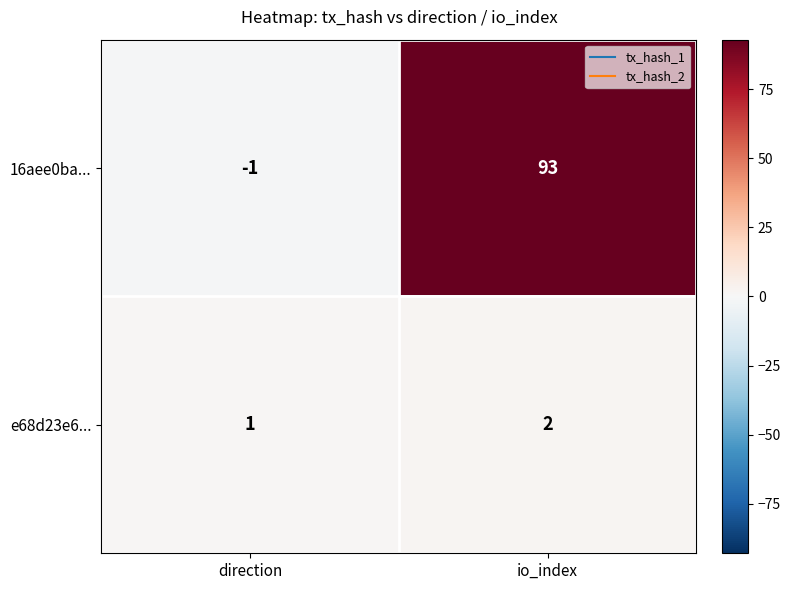

Is it true that e68d23e6... equals 1 at io_index?

False